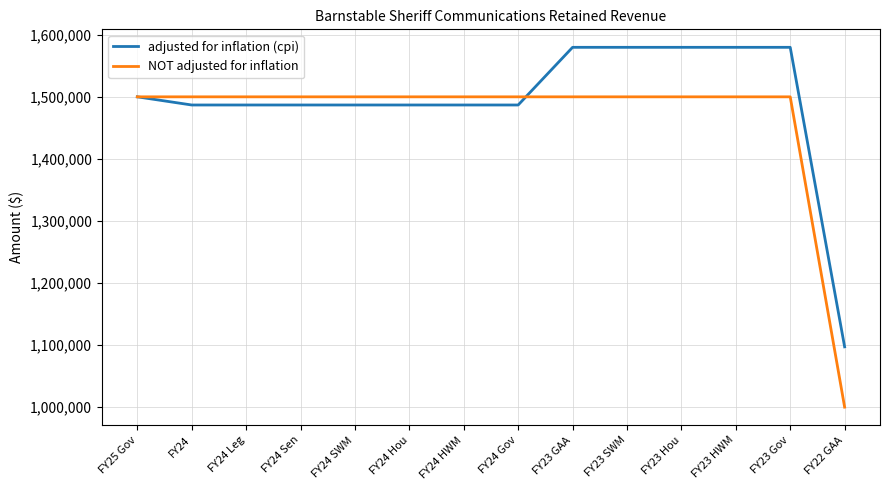

What is the sum of the adjusted for inflation (cpi) values at FY24 Gov and FY24 Hou?

2973712